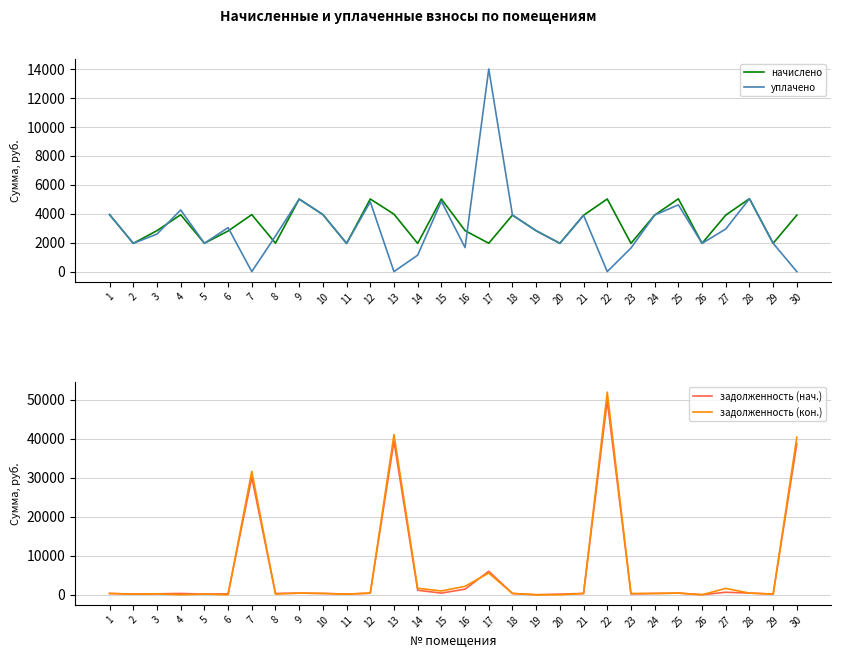

The value of начислено at 13 is 3968.6. True or false?

True